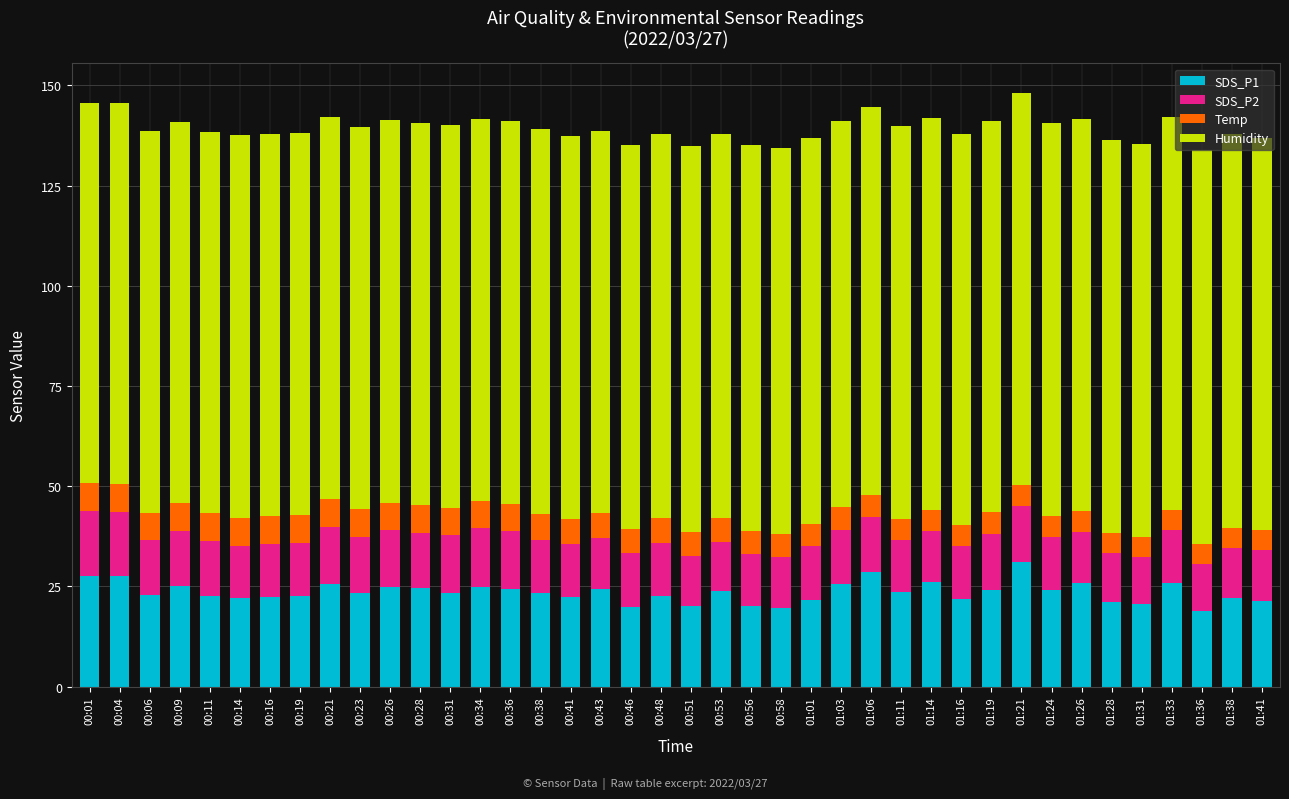

What is the minimum value for SDS_P1?

18.8